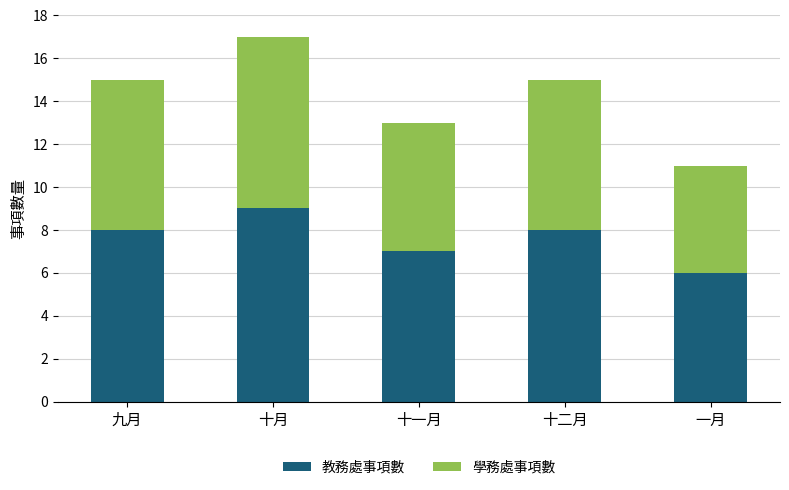

What is the total value across all series at 十月?

17